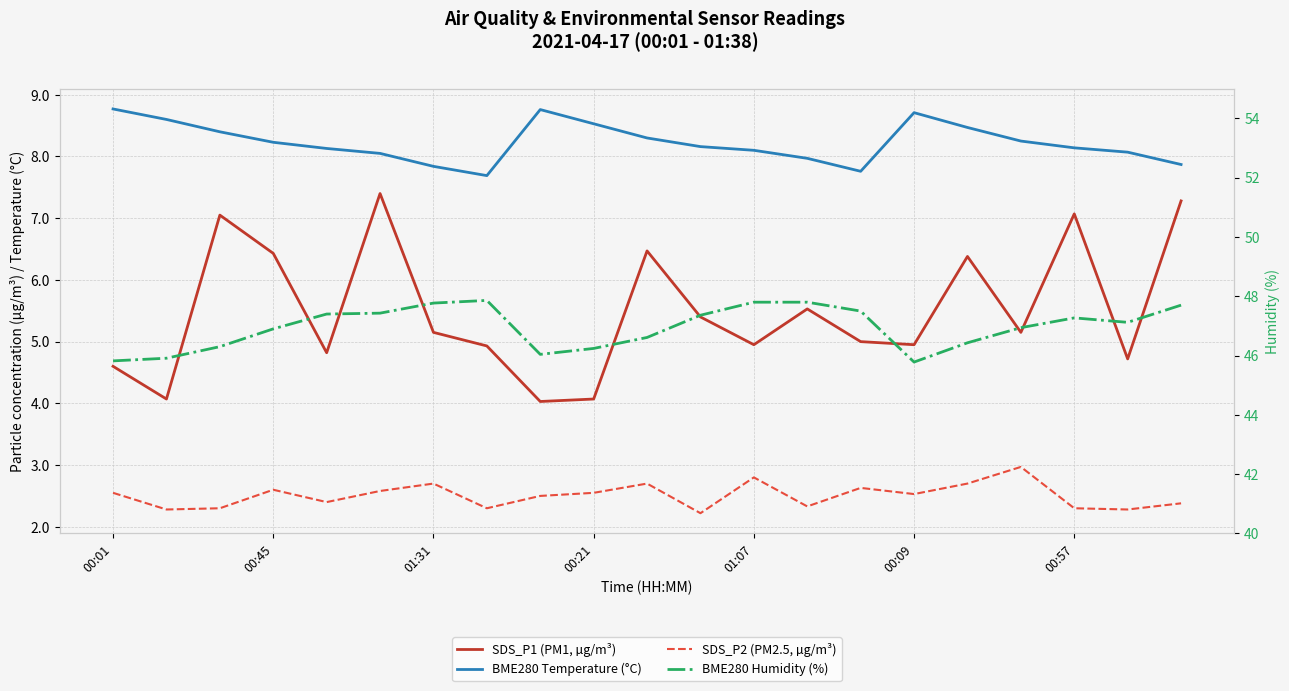

What is the label of the 3rd point from the left?

01:31